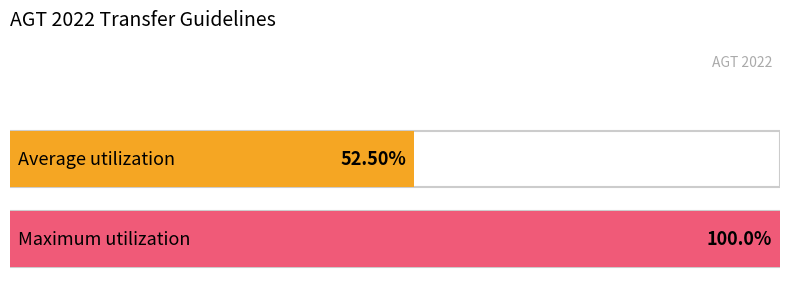

Count the number of data series in this chart.

1